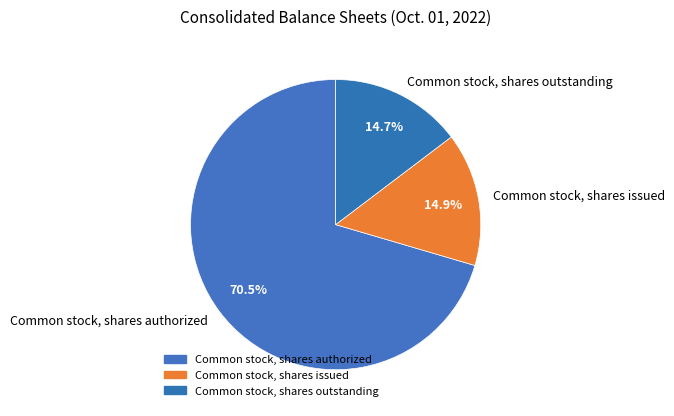

Is the sum of Common stock, shares outstanding and Common stock, shares issued greater than half?

No